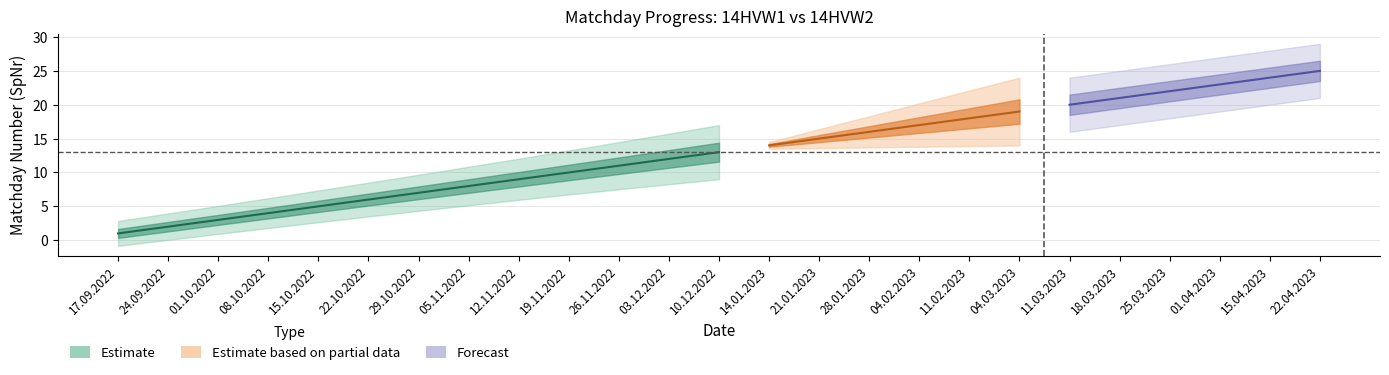

What is the label of the 2nd point from the left?

24.09.2022